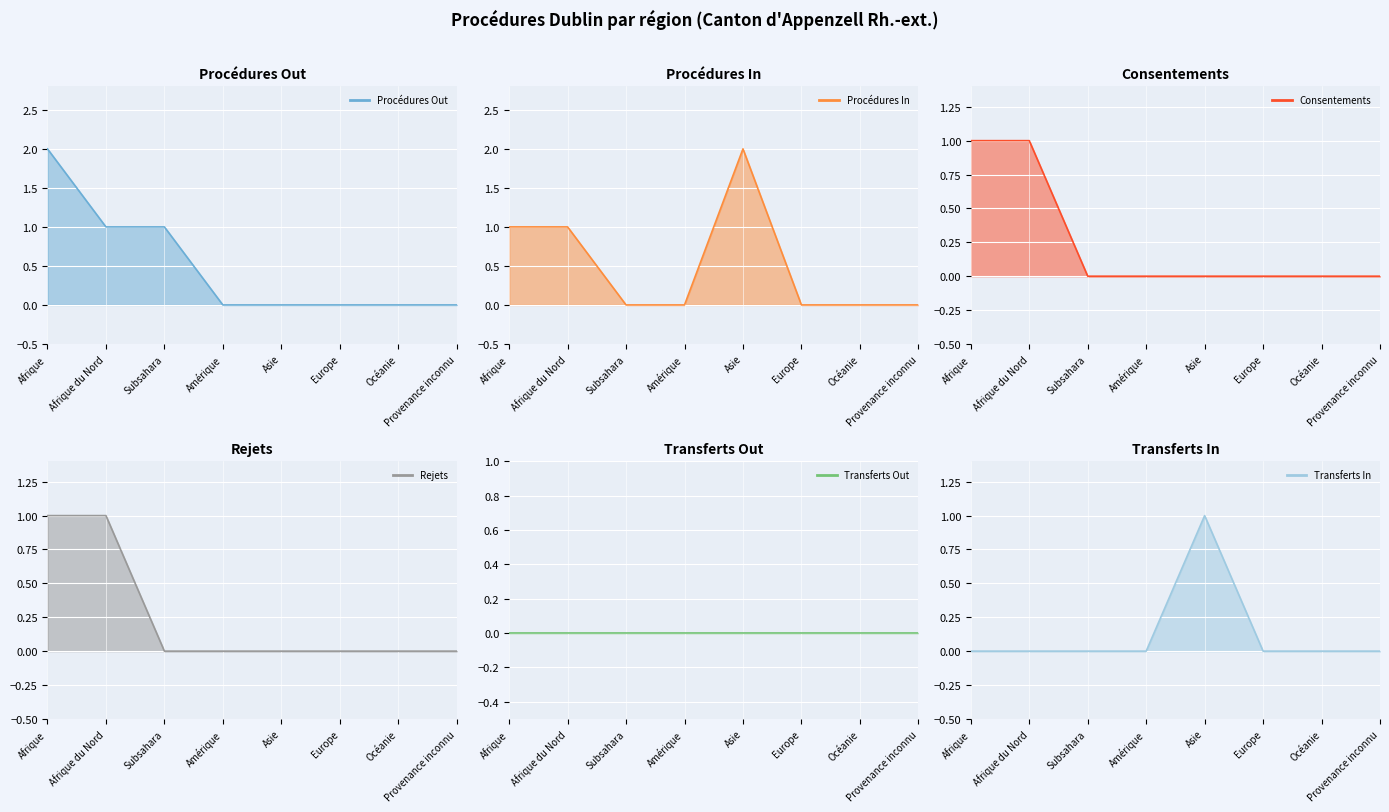

What is the difference between the maximum and minimum values in the Procédures Out series?

2